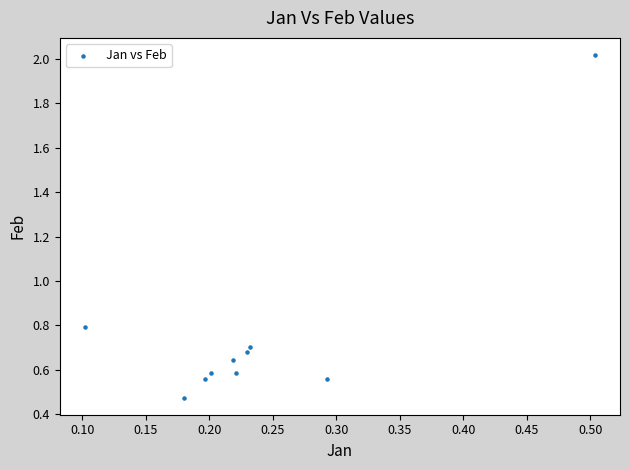

What is the average Y value?

0.8